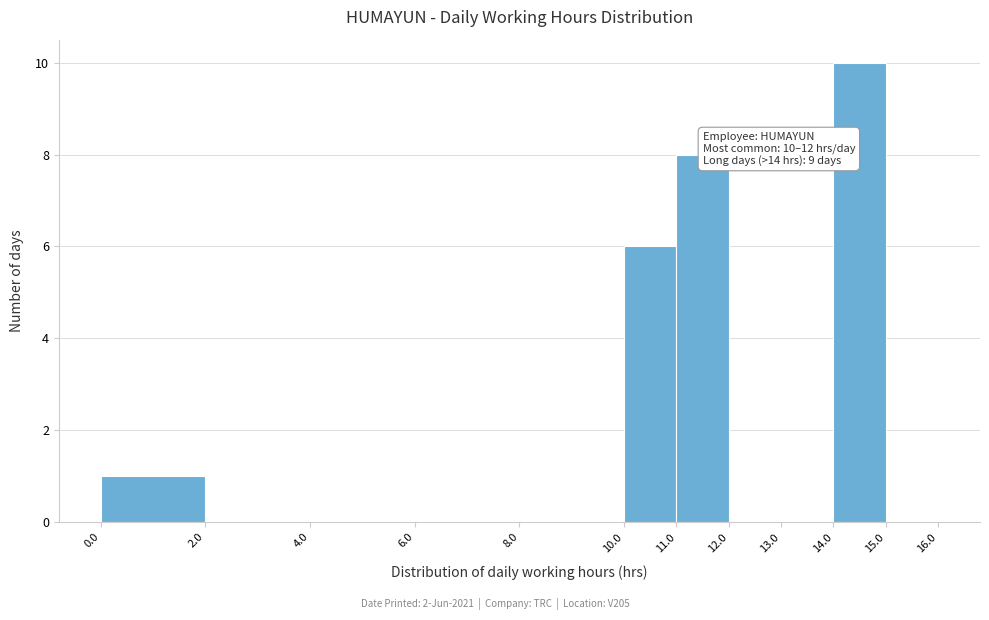

Which range on the x-axis has the tallest bar?

14.0 to 15.0